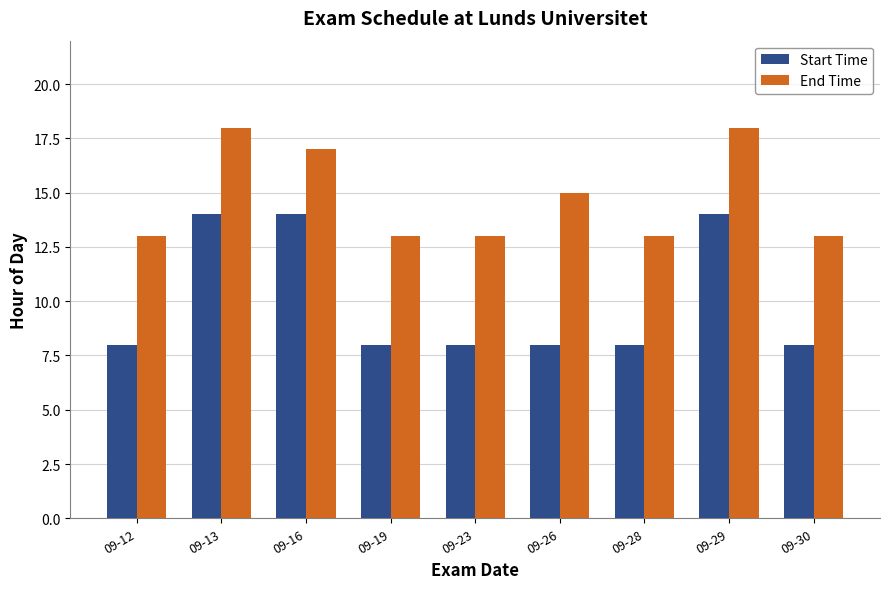

List the series in order of their overall mean, highest first.

End Time, Start Time